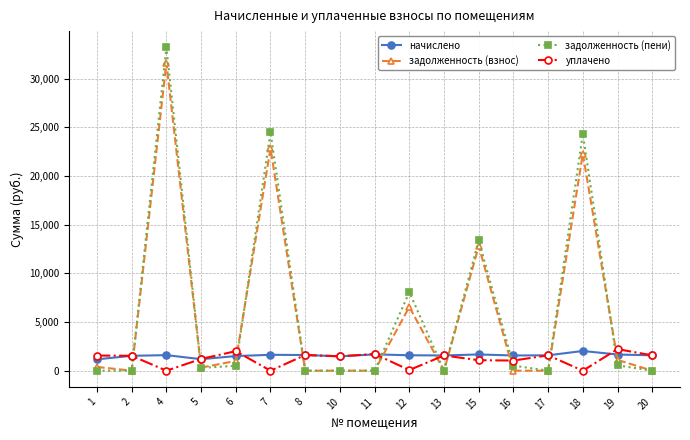

True or false: уплачено has more than 1 points higher than both neighbors.

True